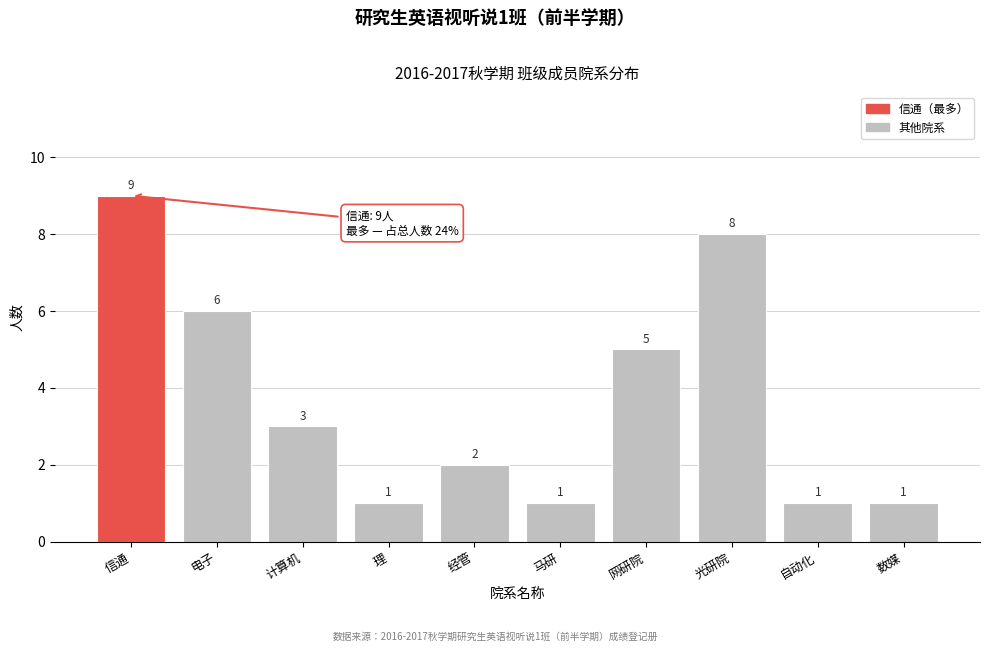

Reading left to right, transcribe all the data shown in this chart.

9	6	3	1	2	1	5	8	1	1